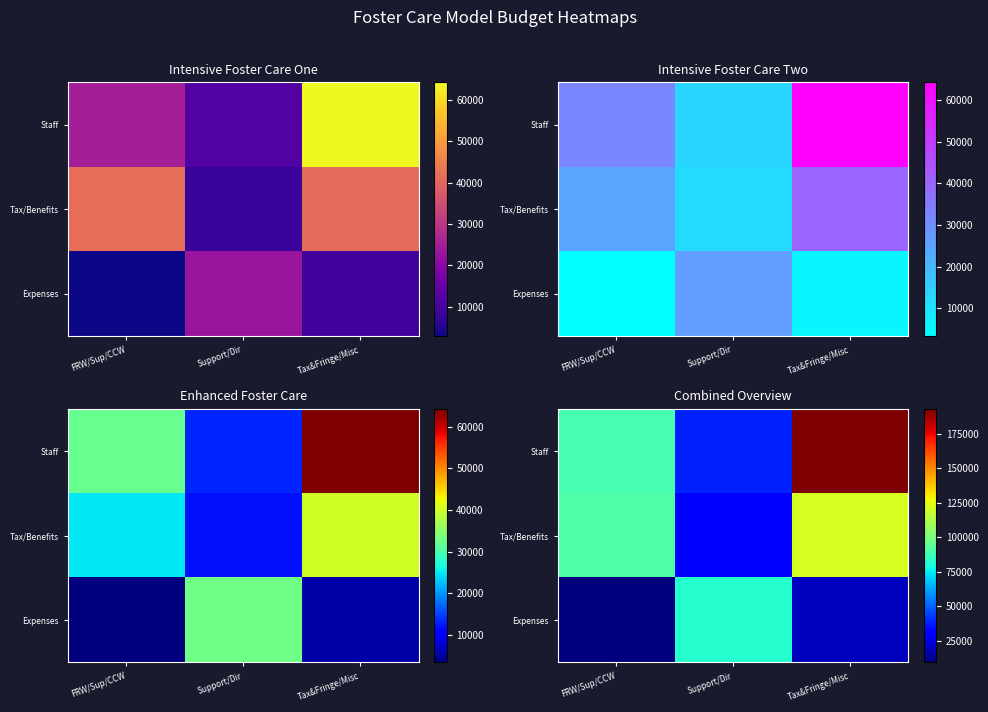

How many distinct data groups are displayed?

3